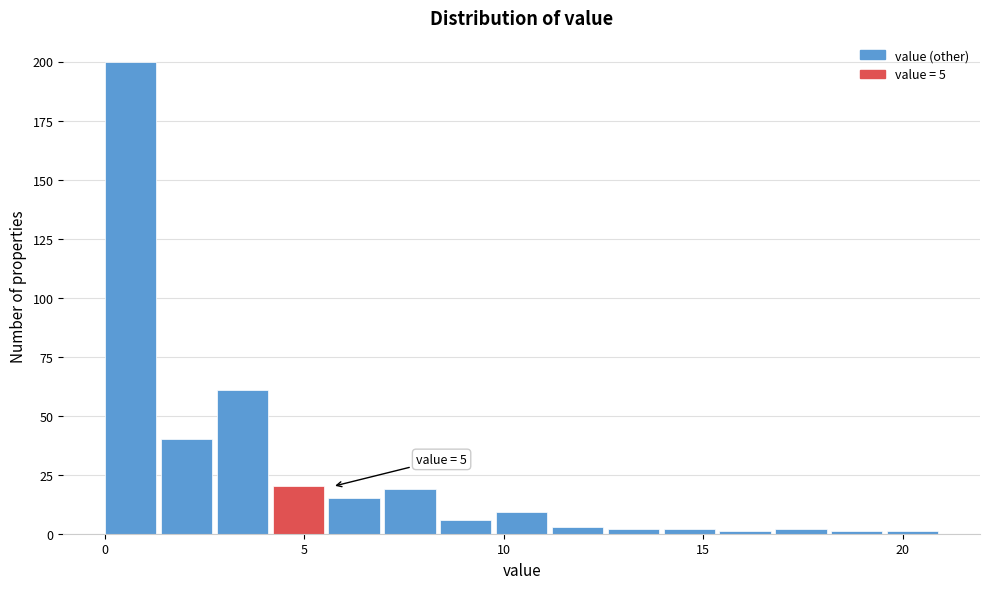

Around what value on the x-axis is the tallest bar? Give the approximate position of its centre, as read against the axis.

0.5